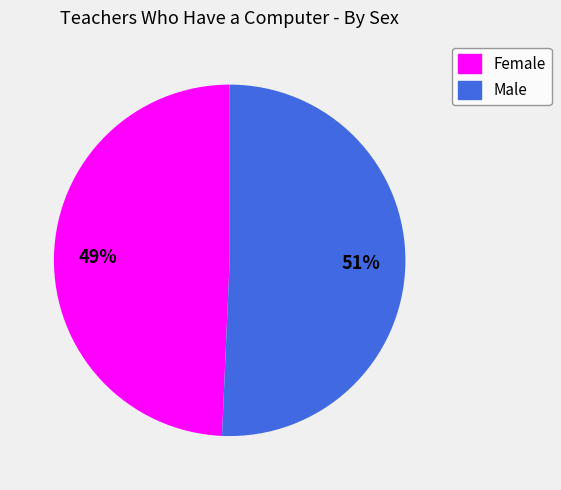

Count the number of slices in the pie.

2